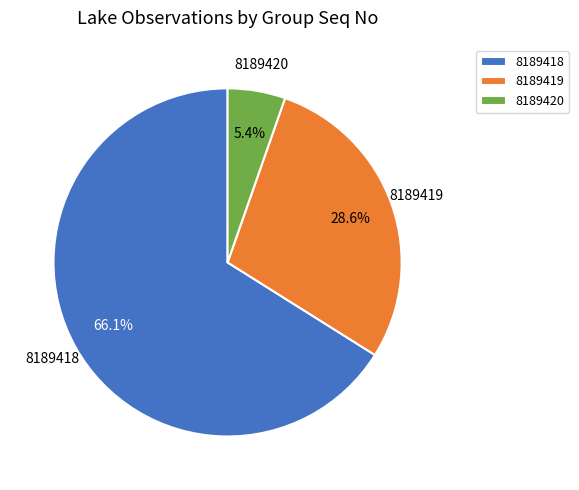

To the nearest percent, what is the combined percentage of 8189419 and 8189418?

95%